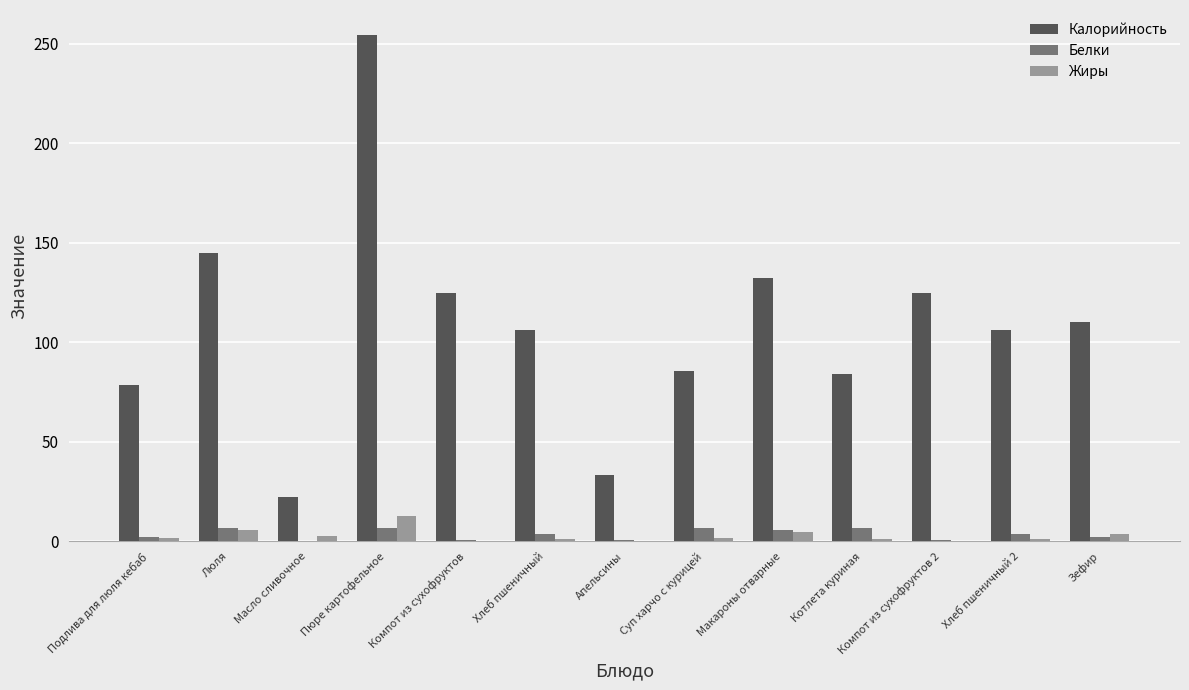

At which category is the sum across all series the highest?

Пюре картофельное